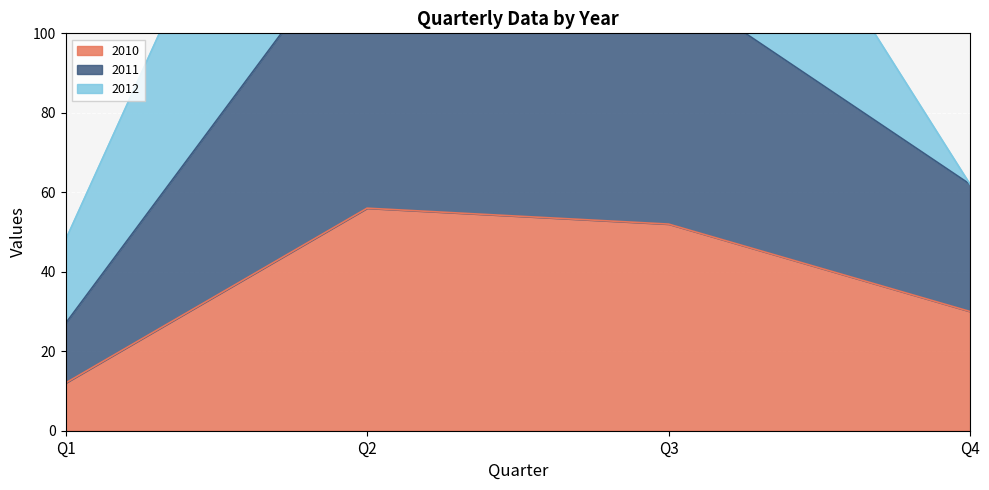

Reading left to right, what are all the values shown in this chart?

2010: 12	56	52	30
2011: 27	129	113	62